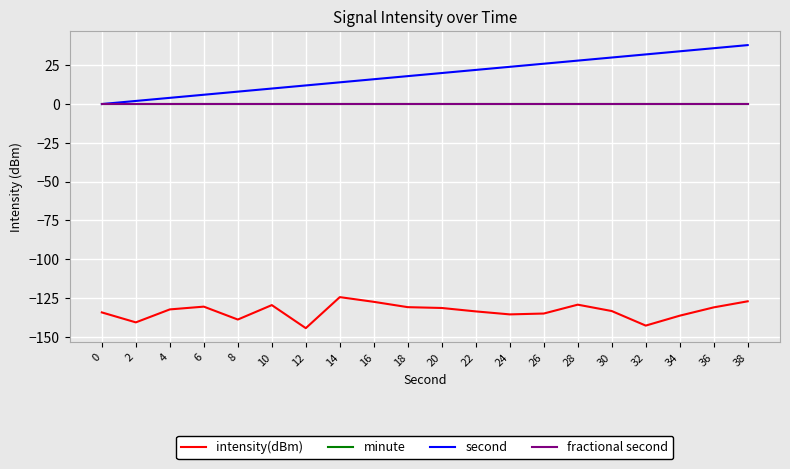

Which series has the largest range (max minus min)?

second